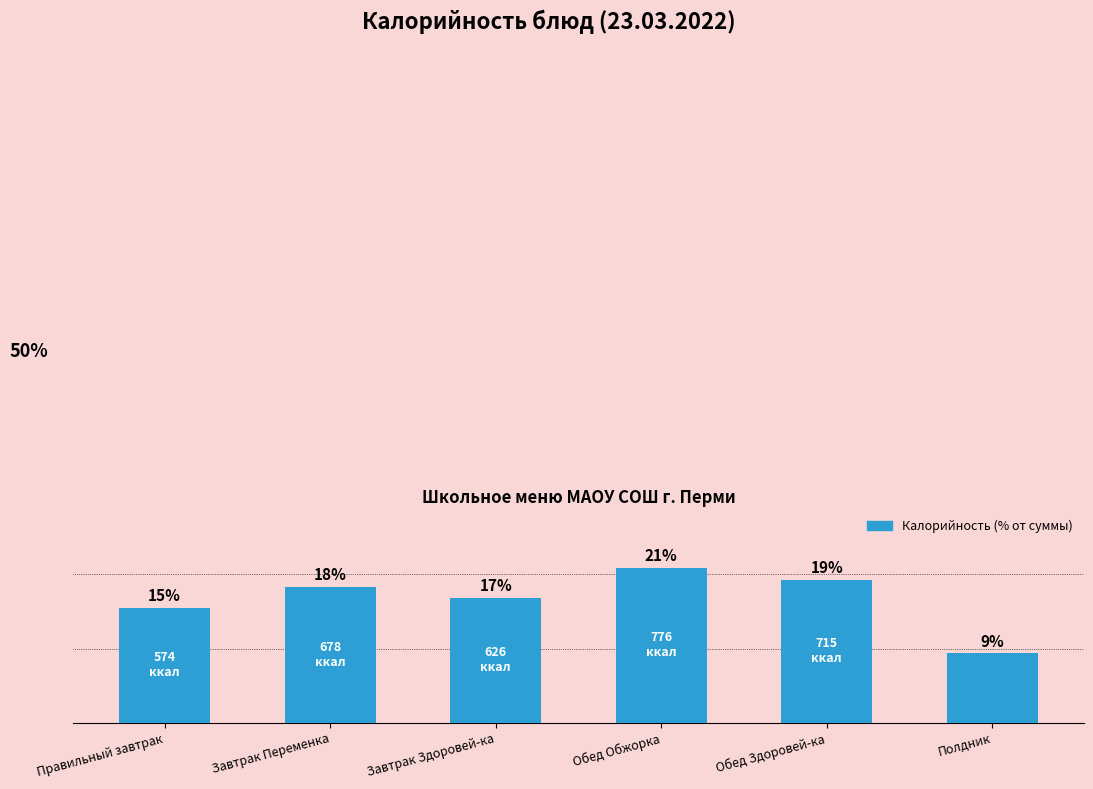

Which has a higher value, Обед Здоровей-ка or Полдник?

Обед Здоровей-ка